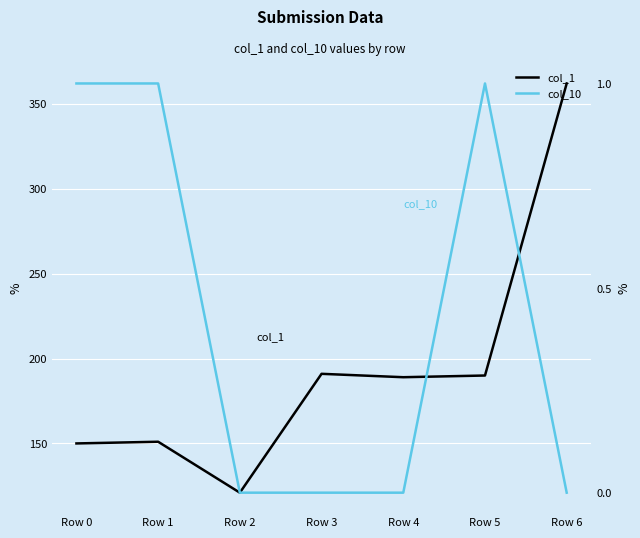

Which series changed the most between Row 2 and Row 6?

col_1